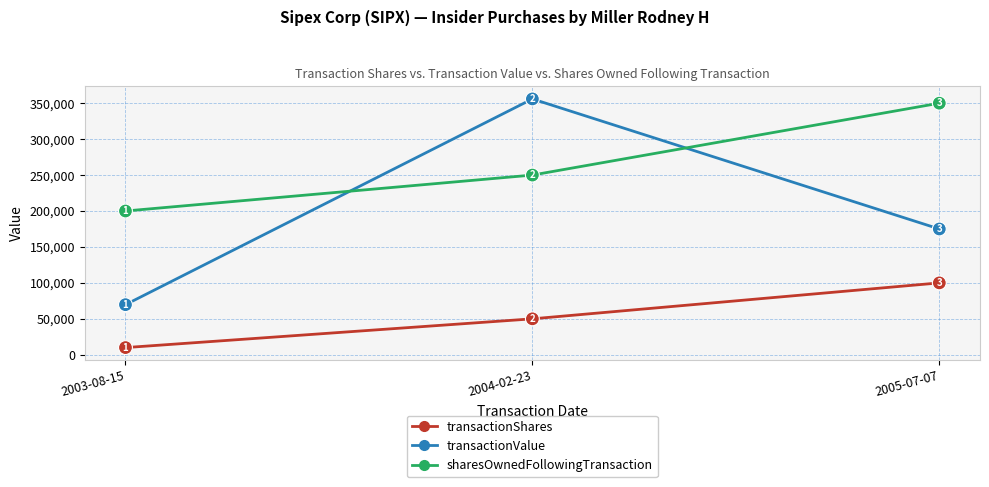

Does the chart display data point markers on the line(s)?

Yes